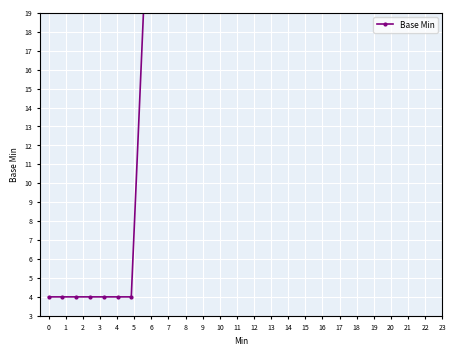

Between 15 and 8, which is larger?

15